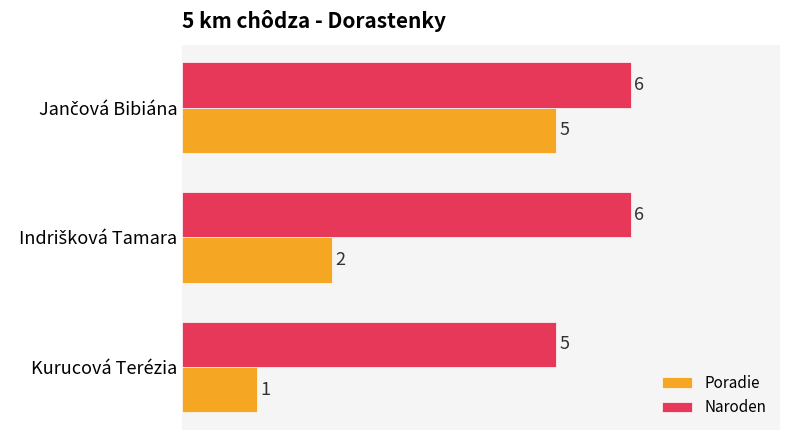

What is the approximate value of Naroden at Kurucová Terézia?

5